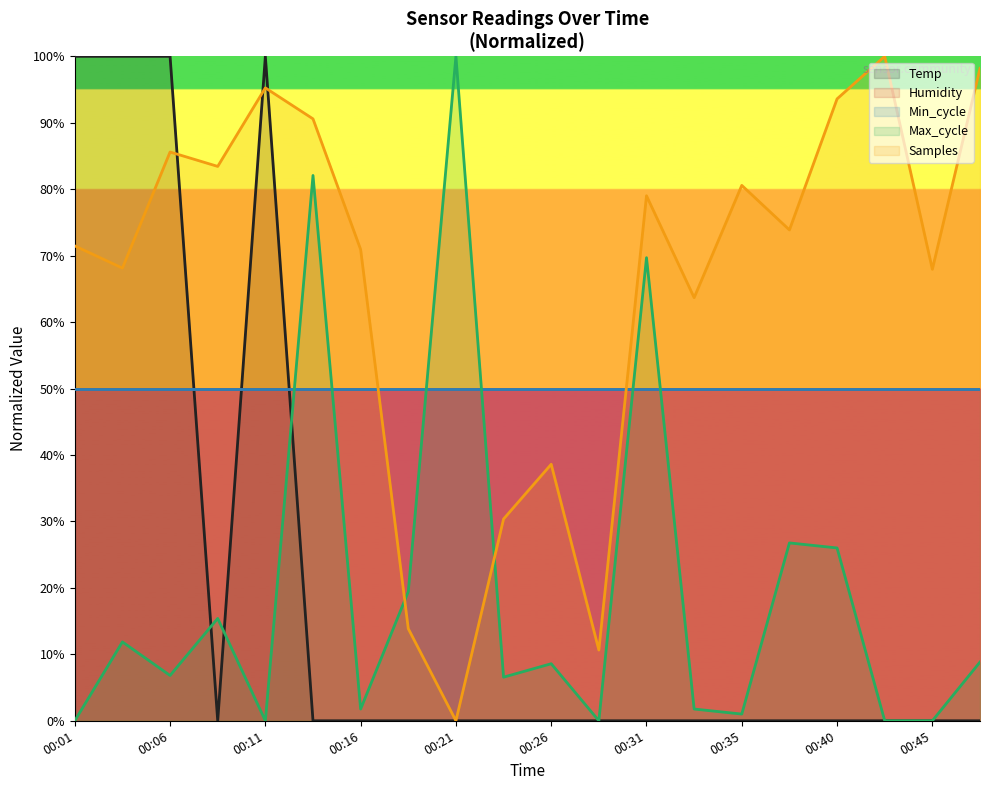

Does the chart display data point markers on the line(s)?

No